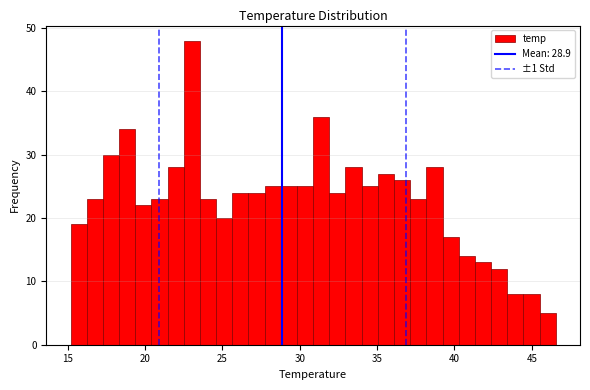

Around what value on the x-axis is the tallest bar? Give the approximate position of its centre, as read against the axis.

23.0